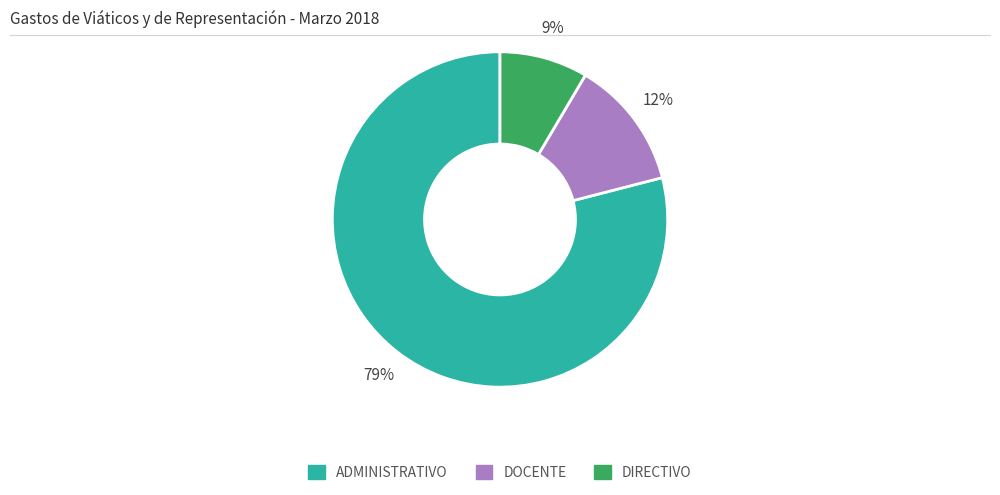

Count the number of slices in the pie.

3